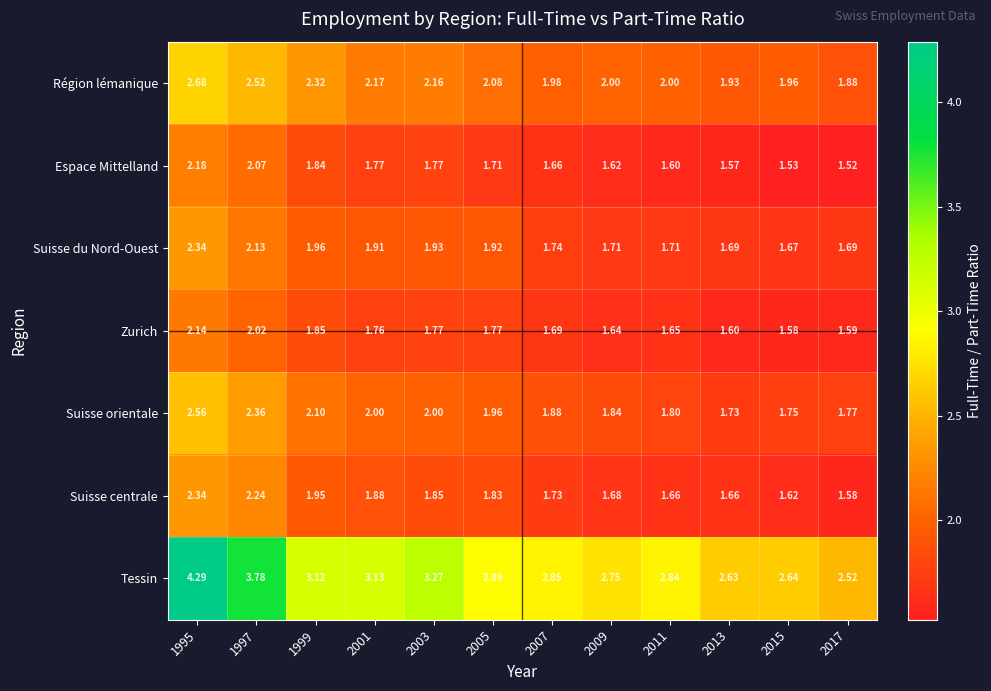

Which series has the largest total across all categories?

Tessin